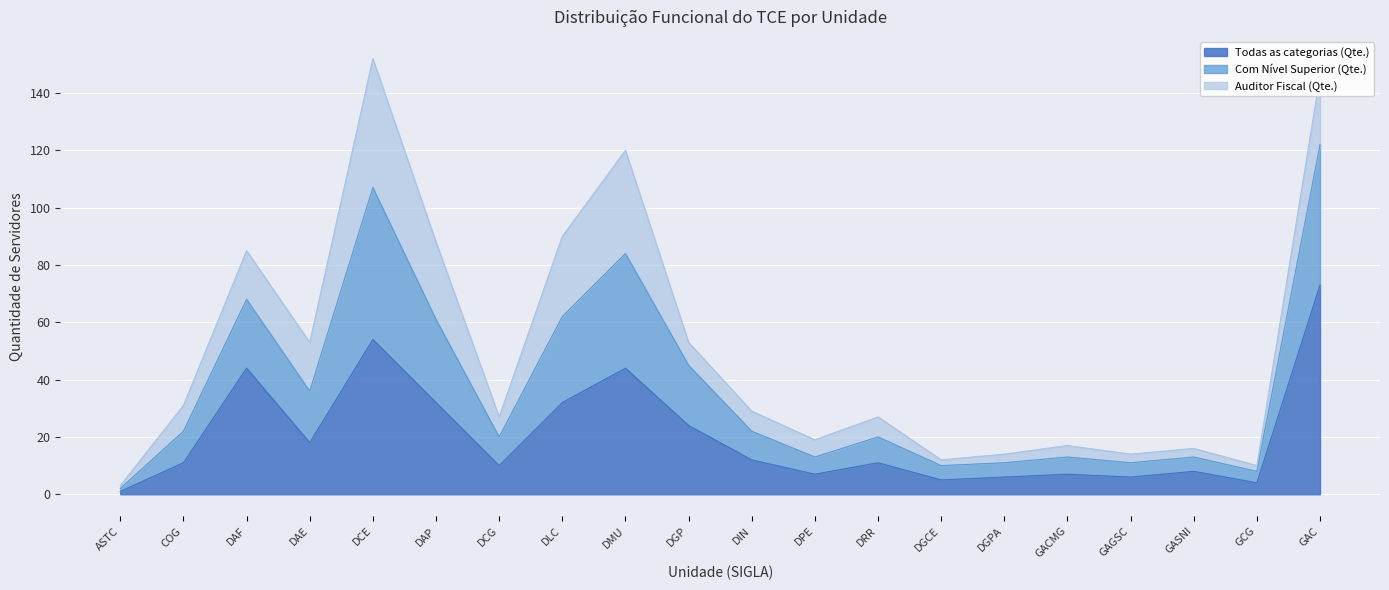

What are all the series names shown in the legend?

Todas as categorias (Qte.), Com Nível Superior (Qte.), Auditor Fiscal (Qte.)